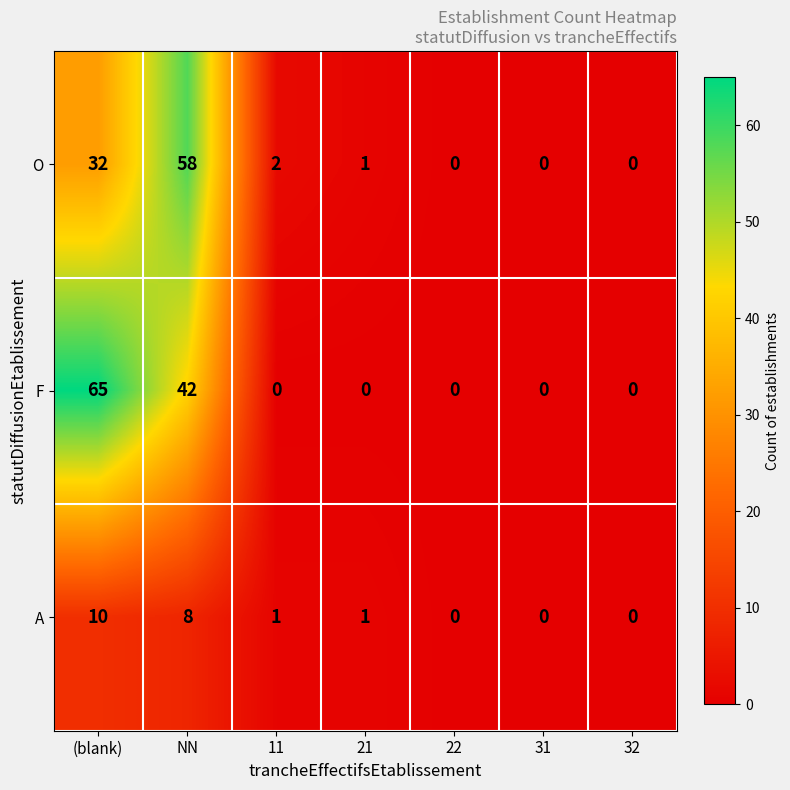

What is the difference between the second highest and minimum values in the A series?

8